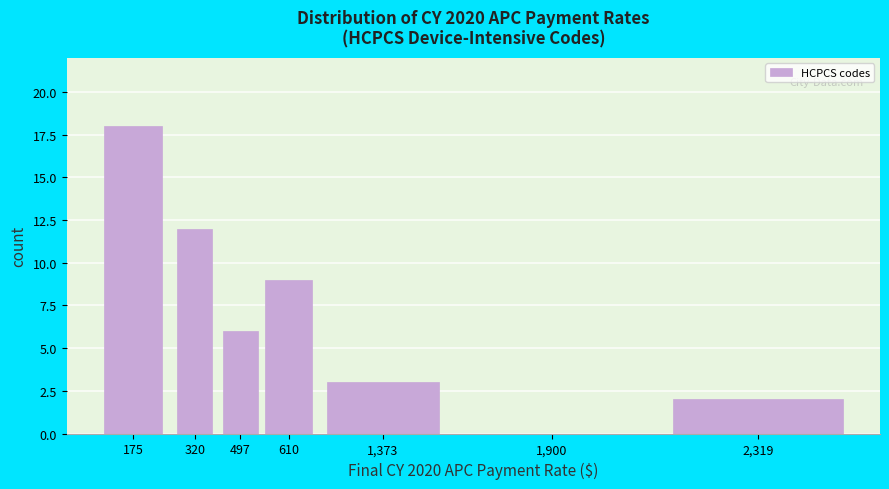

Reading right to left, extract all data points from this chart.

2,319=2	1,900=0	1,373=3	610=9	497=6	320=12	175=18